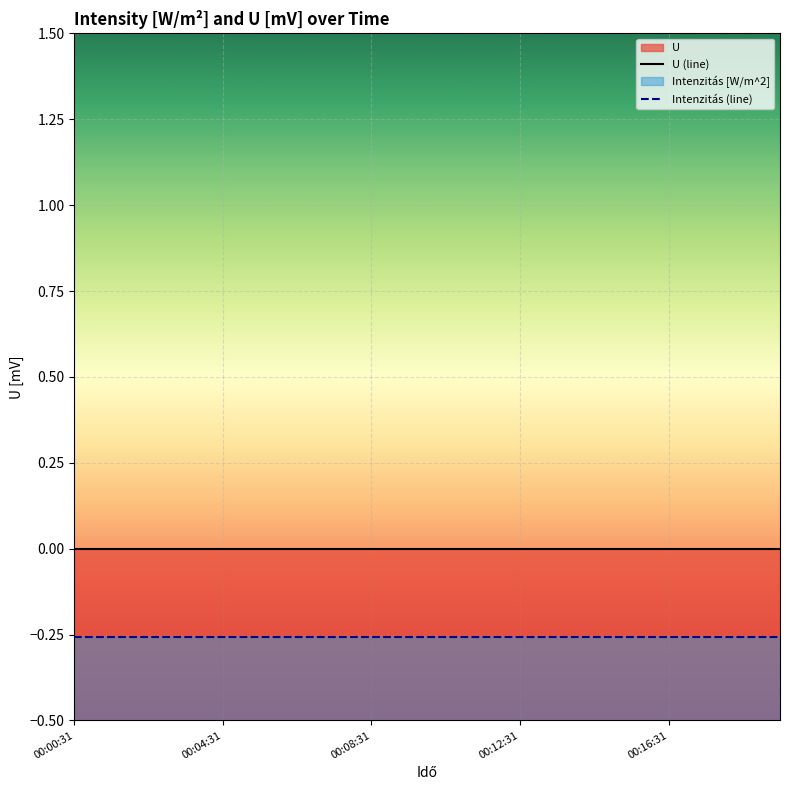

What is the label of the 16th point from the left?

15